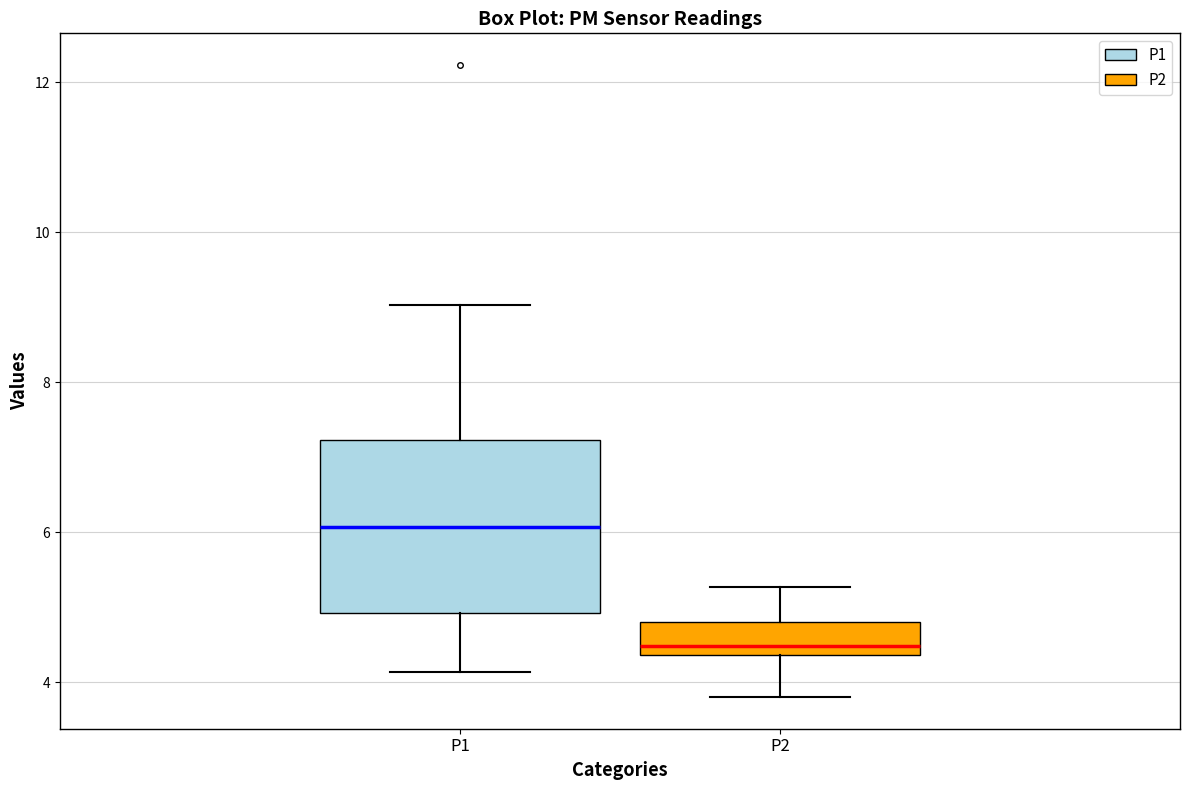

Where is the upper edge of the box for P1 on the y-axis? The values are not printed on the chart, so give them approximately, as read against the axis.

7.2